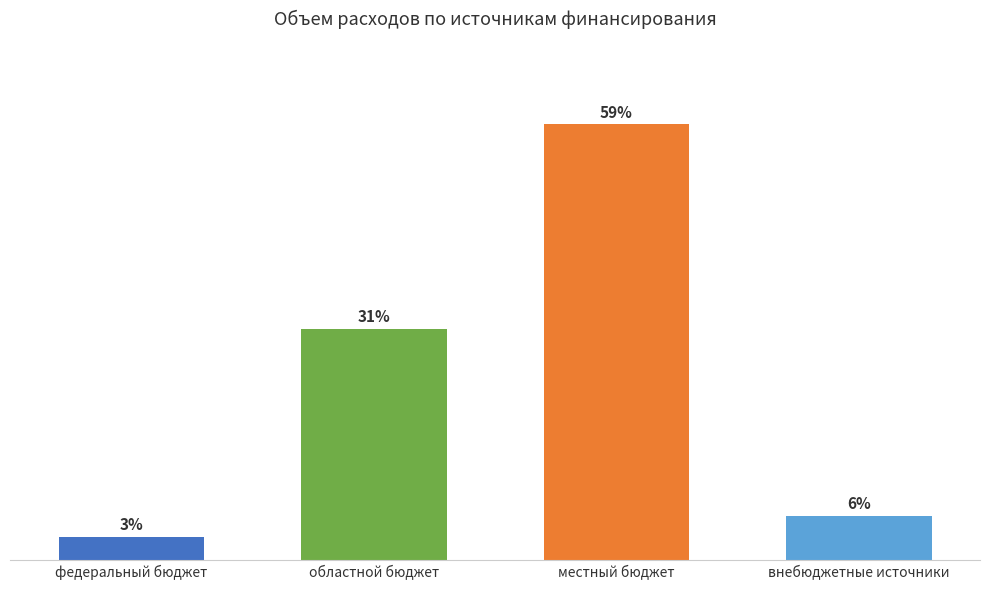

What is the difference between the values at внебюджетные источники and областной бюджет?

264586.2